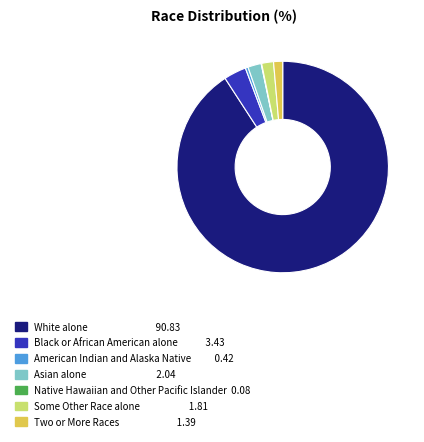

Do Asian alone 2.04 and American Indian and Alaska Native 0.42 together represent more than half of the pie?

No